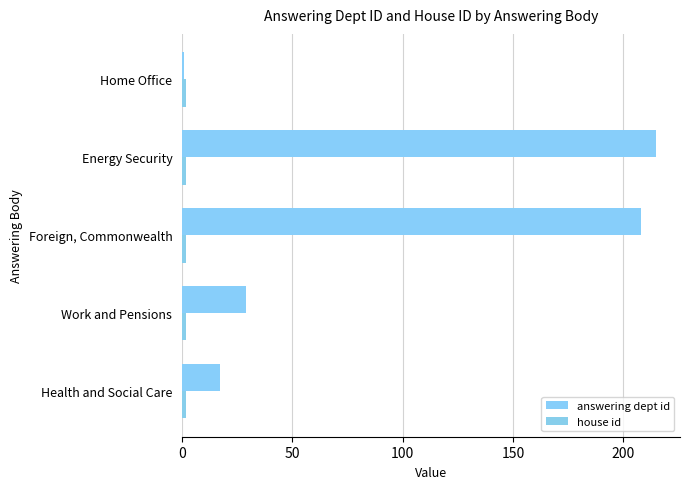

At which category is the sum across all series the highest?

Energy Security